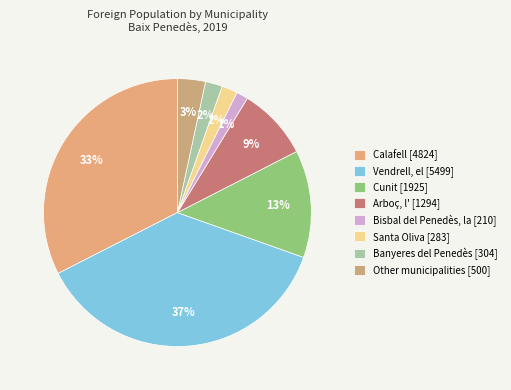

How many slices are in this pie chart?

8